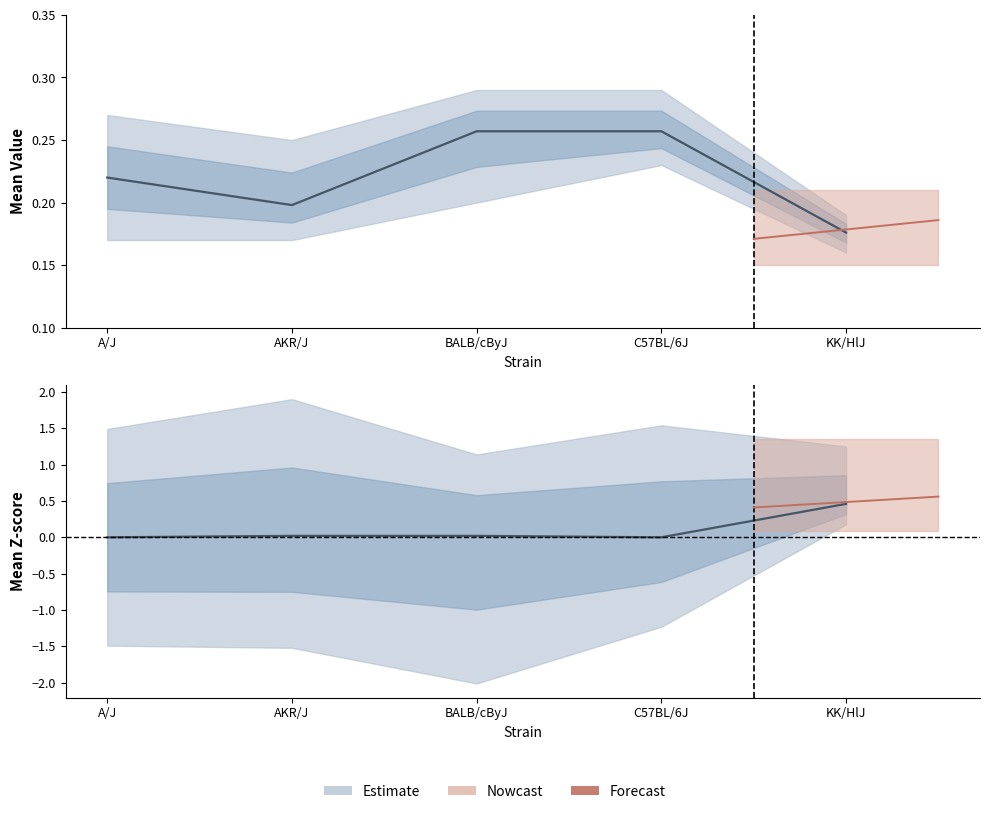

List the labels in order of value, smallest first.

A/J, C57BL/6J, AKR/J, BALB/cByJ, KK/HlJ